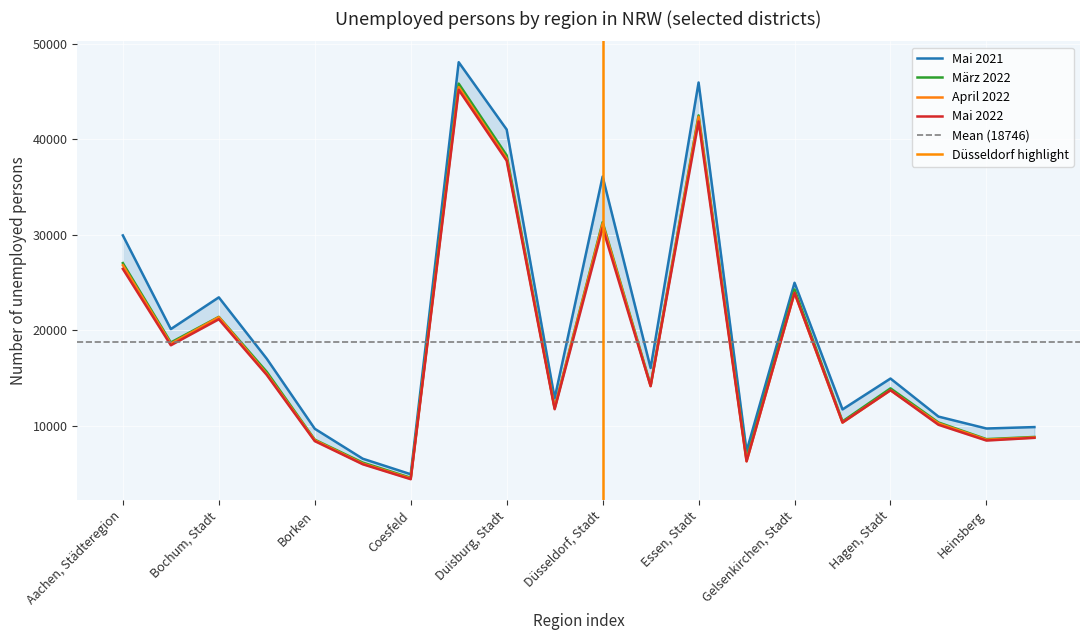

At how many categories does at least one series exceed 10561?

14